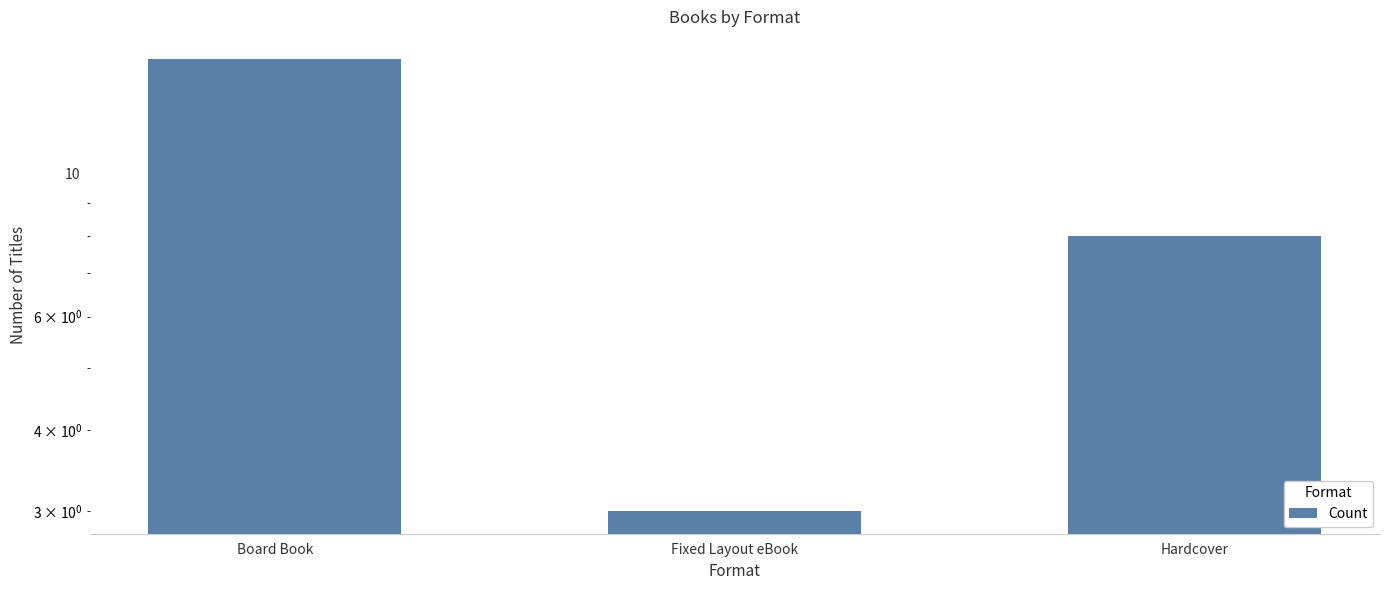

What is the value of the 3rd bar from the left?

8